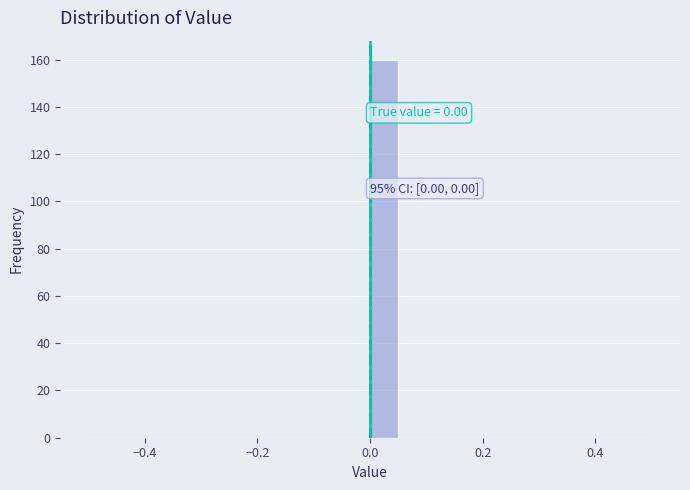

Read against the x-axis, roughly where is the centre of the tallest bar?

0.02